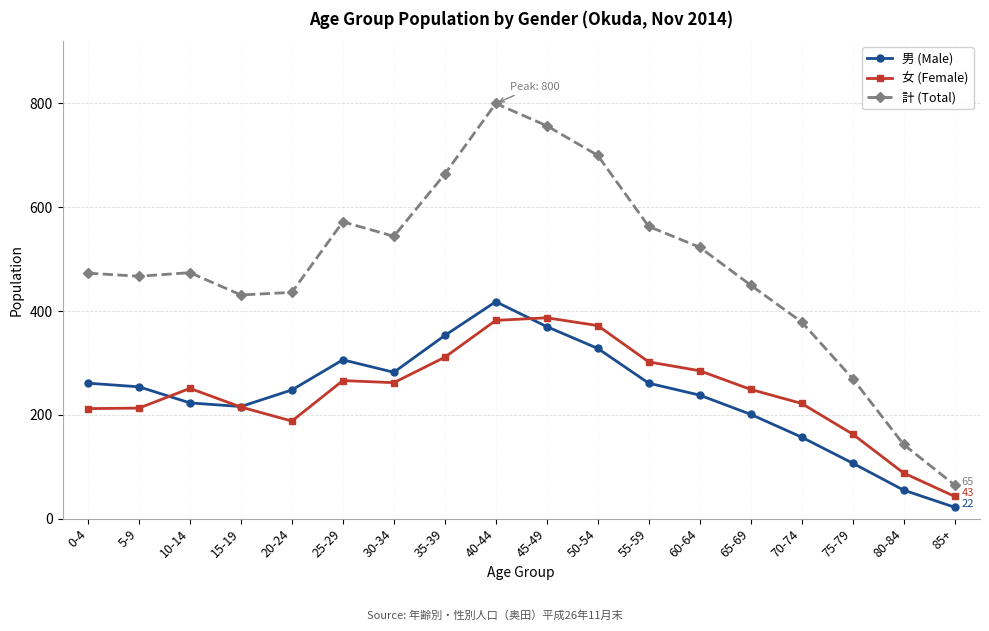

What is the difference between the highest and lowest values at 25-29?

306